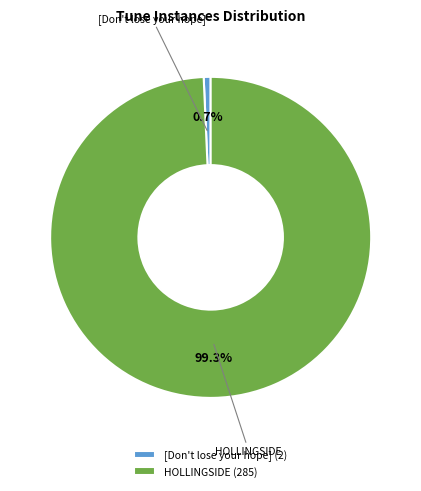

What is the smallest slice in the pie chart?

[Don't lose your hope]